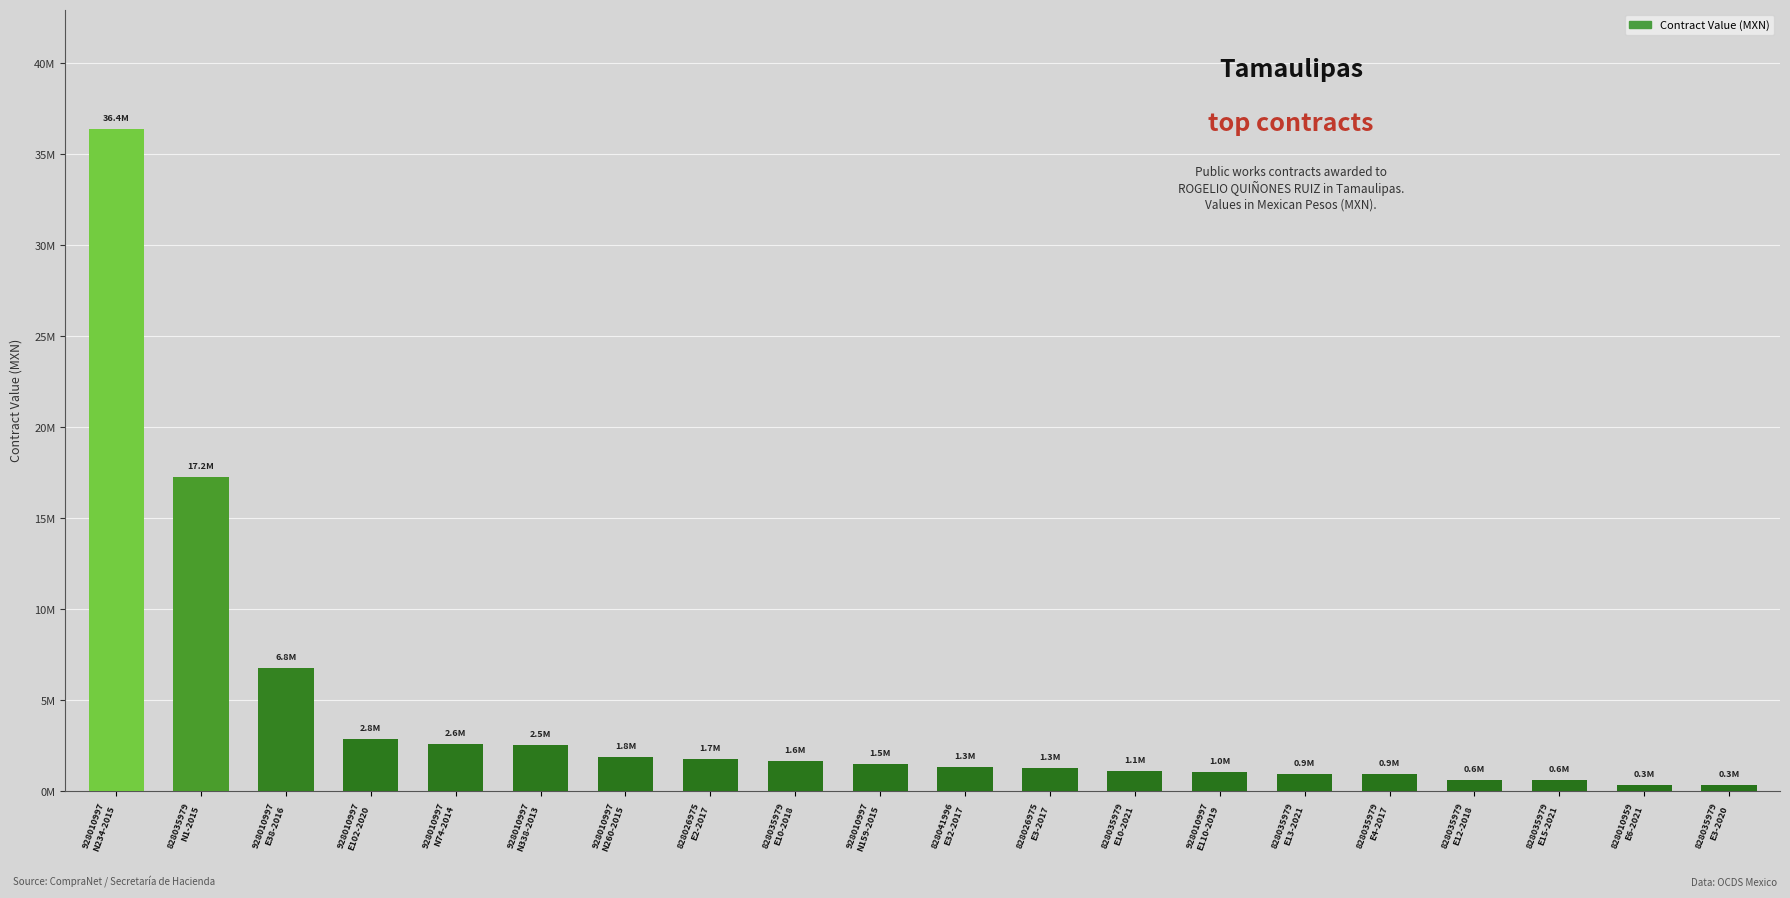

Reading left to right, transcribe all the data shown in this chart.

928010997
N234-2015=36392022.4	828035979
N1-2015=17239943.9	928010997
E38-2016=6768274.8	928010997
E102-2020=2832606.4	928010997
N74-2014=2582793.2	928010997
N338-2013=2535000.1	928010997
N260-2015=1845000.0	828026975
E2-2017=1733647.7	828035979
E10-2018=1625545.1	928010997
N159-2015=1482870.3	828041996
E32-2017=1293802.1	828026975
E3-2017=1276875.8	828035979
E10-2021=1087358.0	928010997
E110-2019=1033164.4	828035979
E13-2021=937761.6	828035979
E4-2017=930852.1	828035979
E12-2018=623795.8	828035979
E15-2021=620028.0	828010959
E6-2021=336036.4	828035979
E3-2020=325102.6